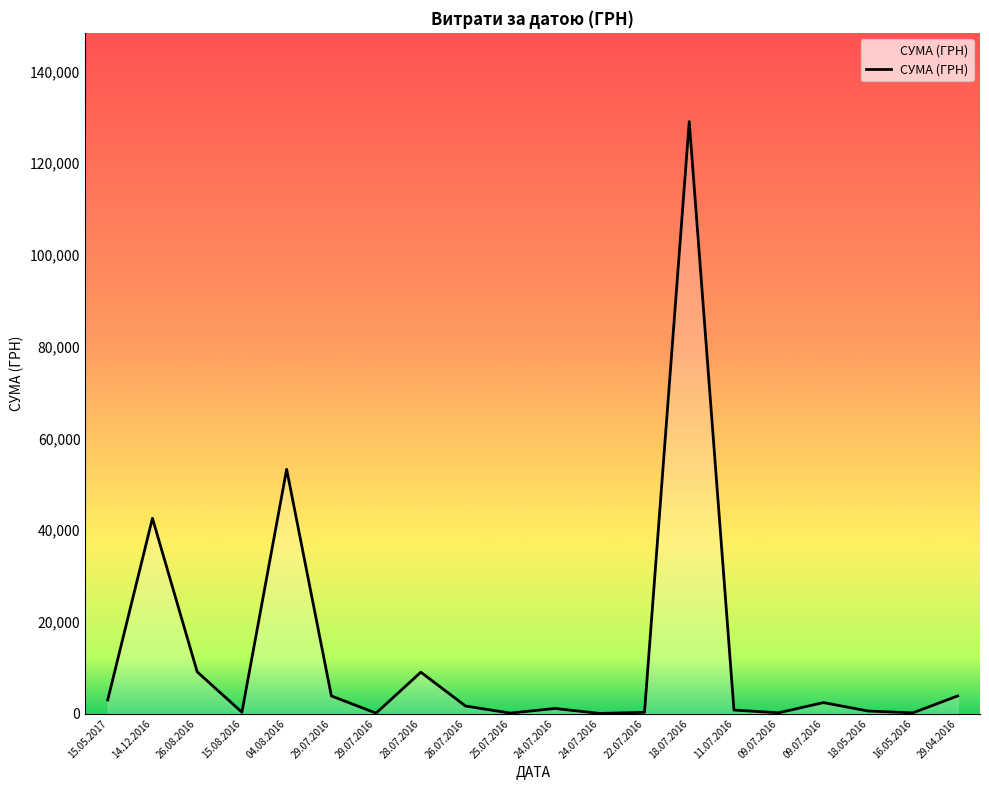

Between 18.07.2016 and 15.08.2016, which is larger?

18.07.2016